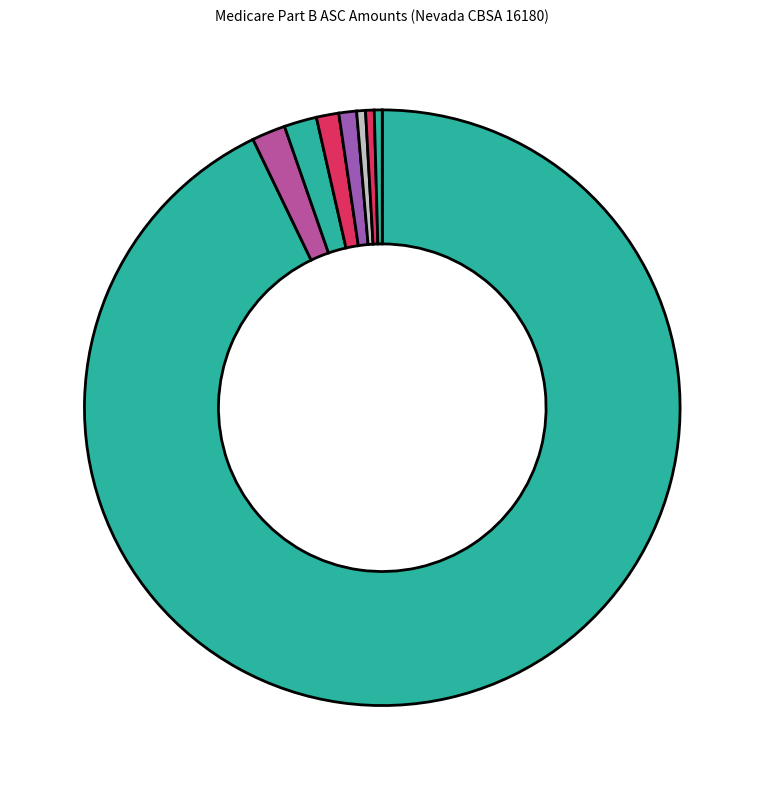

How many slices are in this pie chart?

8